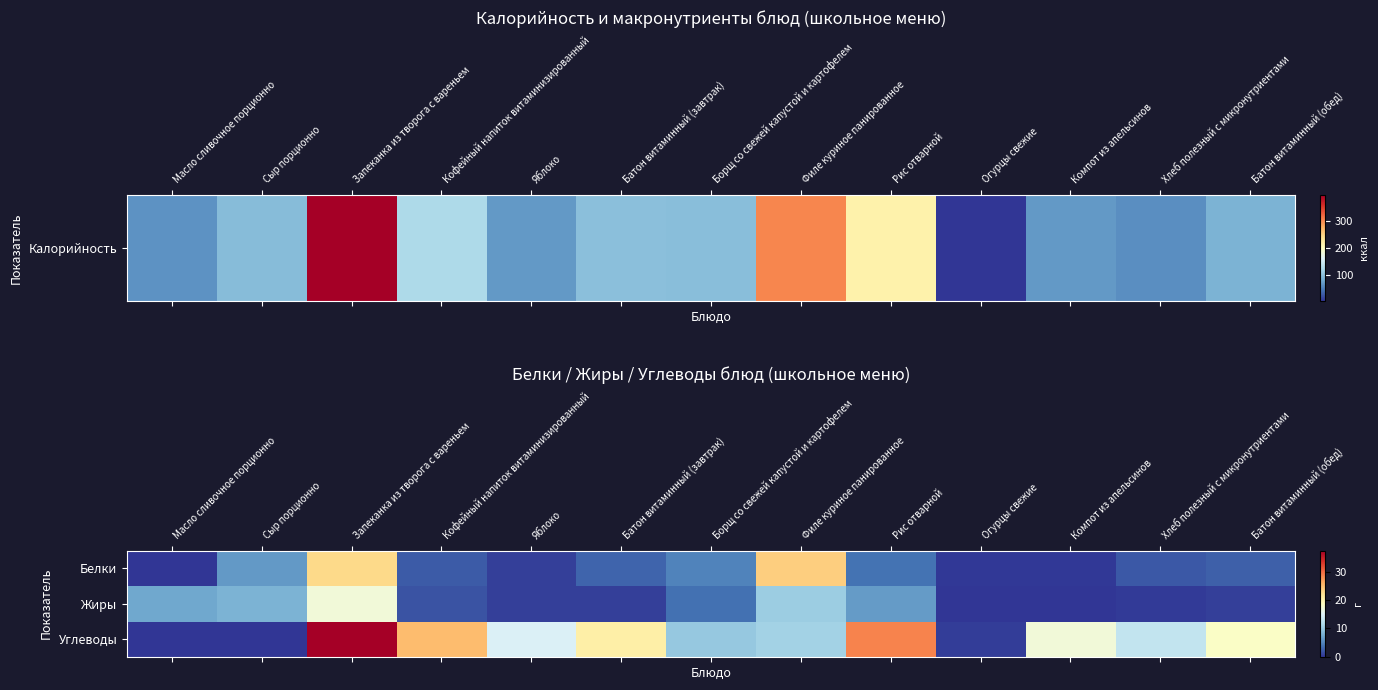

Reading left to right, what are all the values shown in this chart?

Белки: Масло сливочное порционно=0.1	Сыр порционно=6.2	Запеканка из творога с вареньем=22.9	Кофейный напиток витаминизированный=2.3	Яблоко=0.6	Батон витаминный (завтрак)=2.9	Борщ со свежей капустой и картофелем=4.8	Филе куриное панированное=23.8	Рис отварной=3.7	Огурцы свежие=0.2	Компот из апельсинов=0.2	Хлеб полезный с микронутриентами=2.1	Батон витаминный (обед)=2.6
Жиры: Масло сливочное порционно=7.3	Сыр порционно=8.1	Запеканка из творога с вареньем=17.0	Кофейный напиток витаминизированный=1.8	Яблоко=0.6	Батон витаминный (завтрак)=0.7	Борщ со свежей капустой и картофелем=3.6	Филе куриное панированное=10.3	Рис отварной=6.3	Огурцы свежие=0.0	Компот из апельсинов=0.1	Хлеб полезный с микронутриентами=0.3	Батон витаминный (обед)=0.6
Углеводы: Масло сливочное порционно=0.1	Сыр порционно=0.0	Запеканка из творога с вареньем=37.4	Кофейный напиток витаминизированный=25.0	Яблоко=14.7	Батон витаминный (завтрак)=20.5	Борщ со свежей капустой и картофелем=9.9	Филе куриное панированное=10.7	Рис отварной=28.5	Огурцы свежие=0.5	Компот из апельсинов=17.0	Хлеб полезный с микронутриентами=12.9	Батон витаминный (обед)=18.2